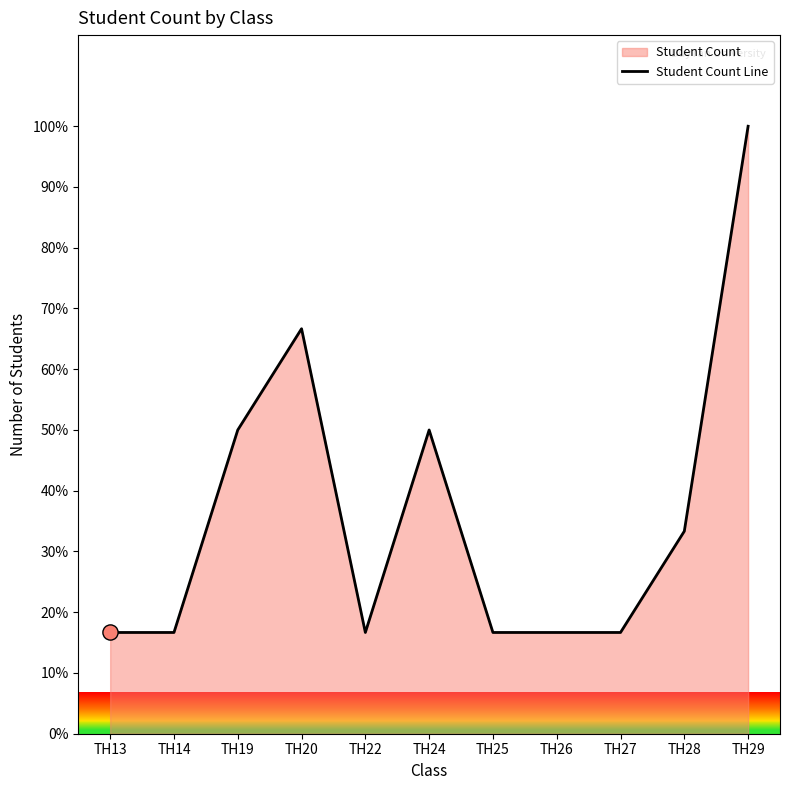

Which has a higher value, TH29 or TH22?

TH29